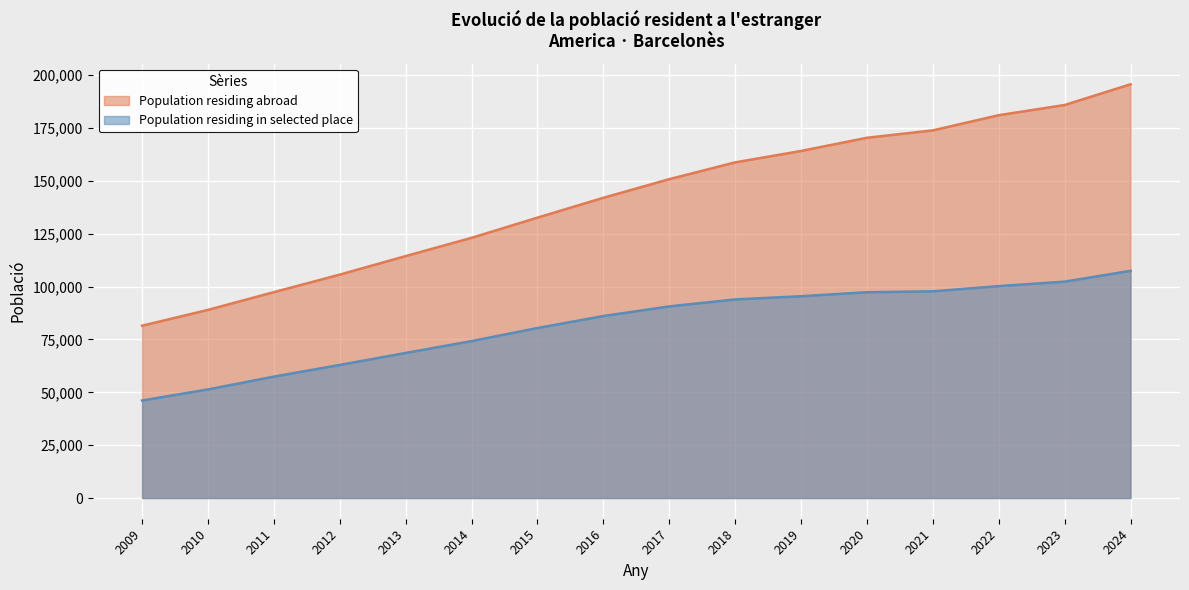

True or false: Population residing abroad and Population residing in selected place intersect in this chart.

False